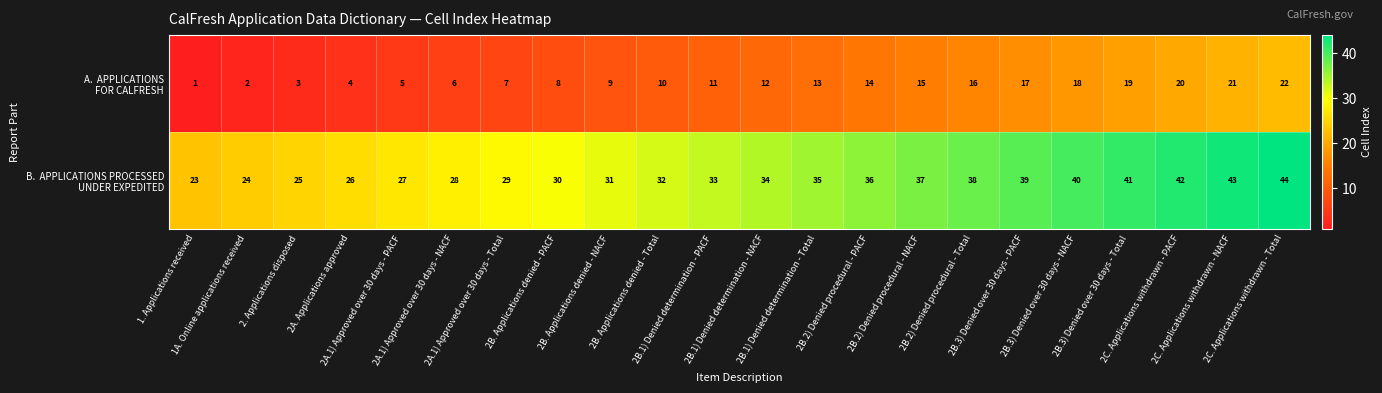

At how many categories does at least one series exceed 19?

22